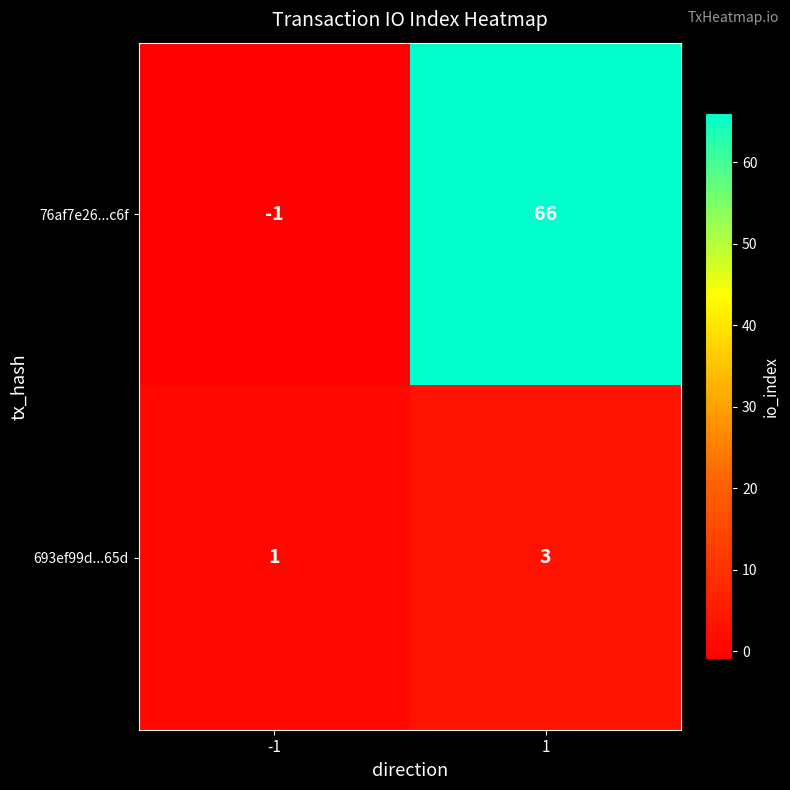

The 76af7e26...c6f series shows 66 at 1. True or false?

True